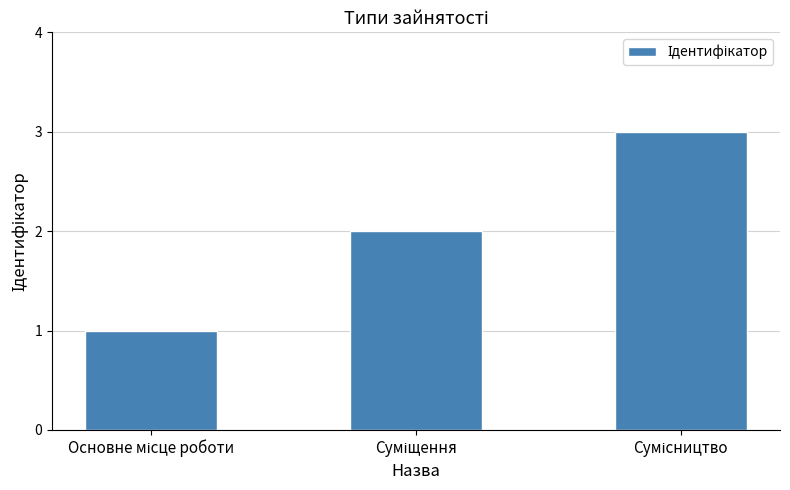

How many values are between 1 and 3?

3